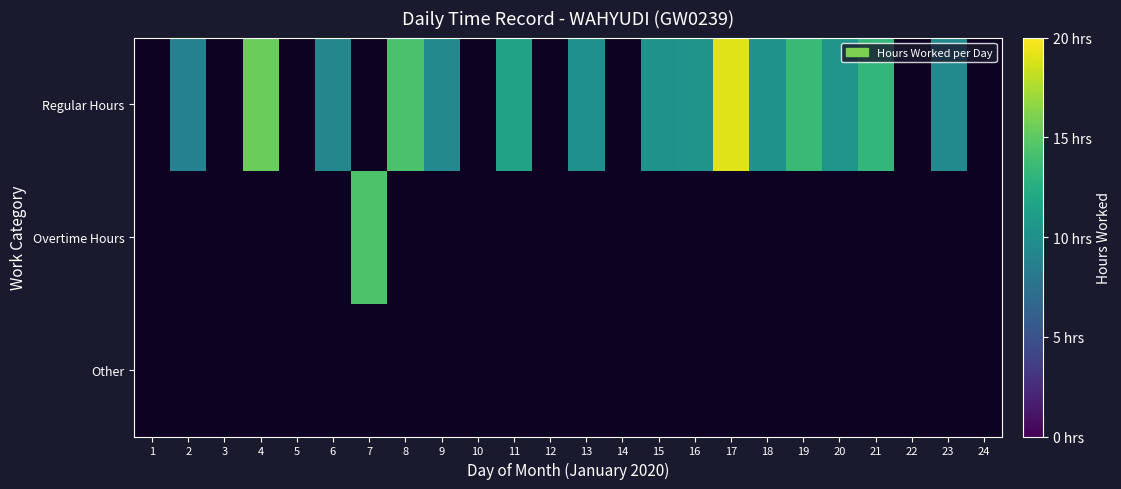

List the series in order of their overall mean, highest first.

Regular Hours, Overtime Hours, Other